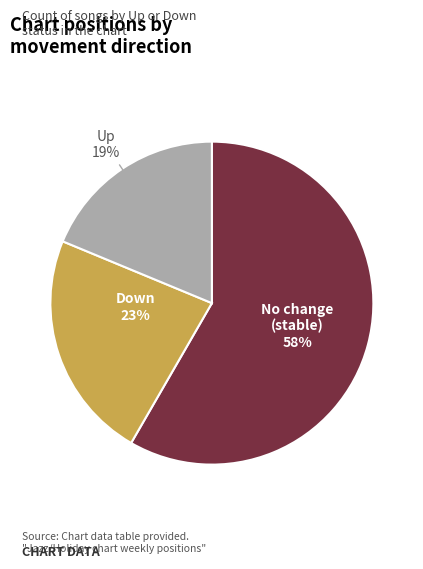

To the nearest percent, what is the average slice percentage?

33%